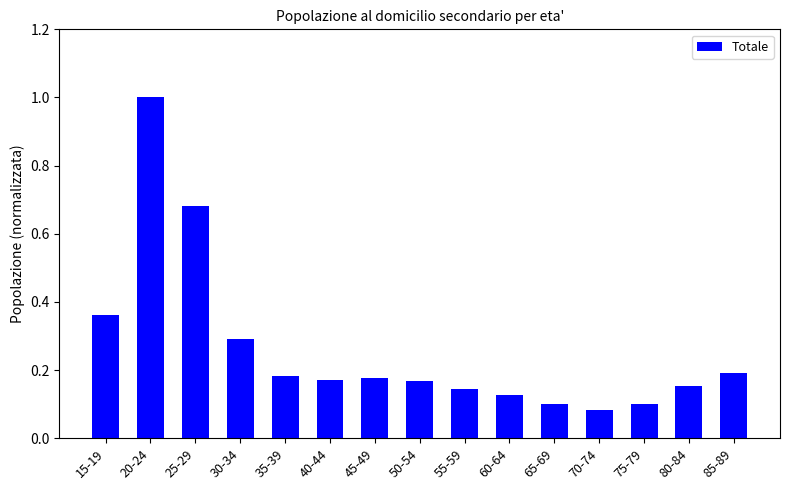

What is the maximum value shown in the chart?

1.0